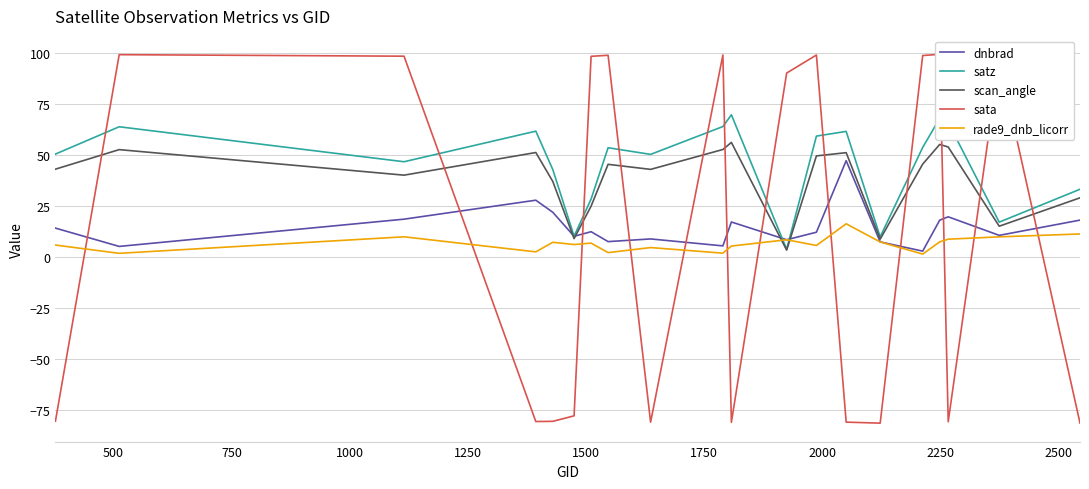

What is the minimum value for sata?

-81.7